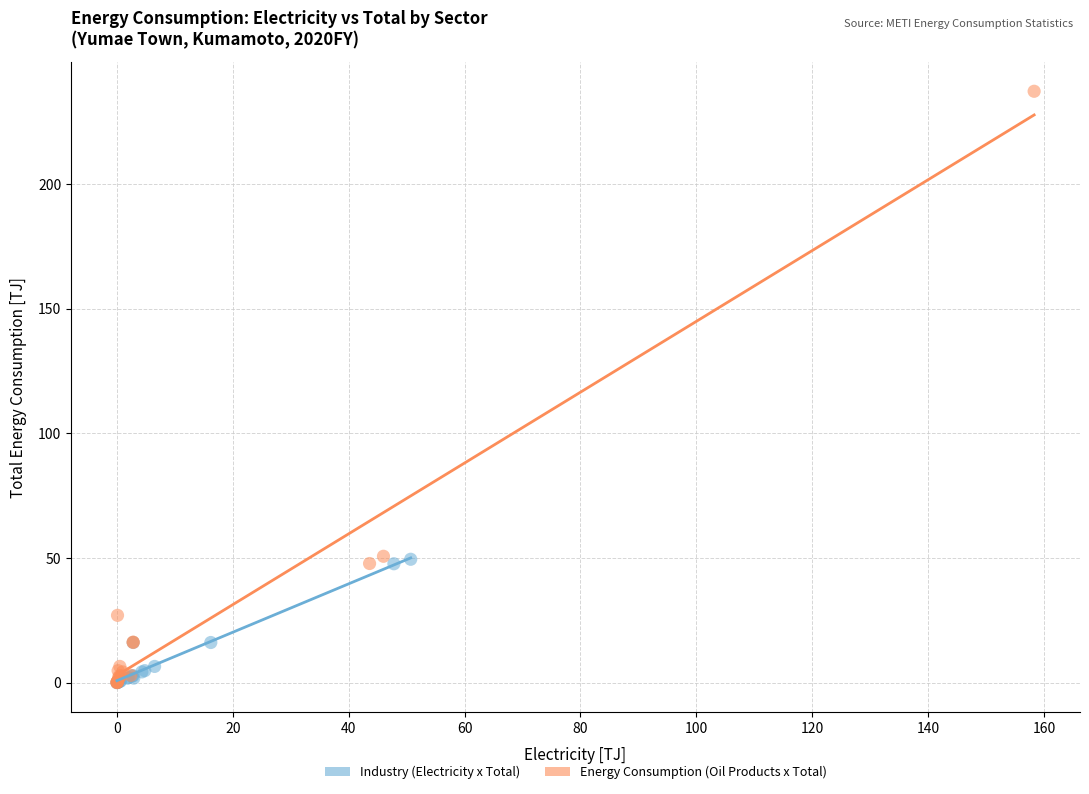

Which series has the widest spread of Y values?

Energy Consumption (Oil Products x Total)